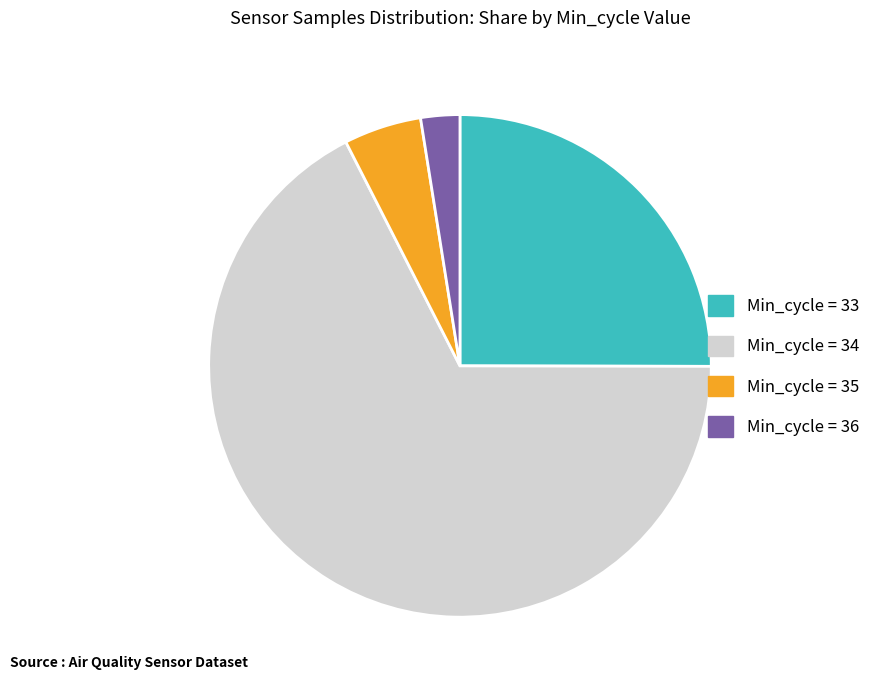

Is there any slice that represents more than half of the pie?

Yes